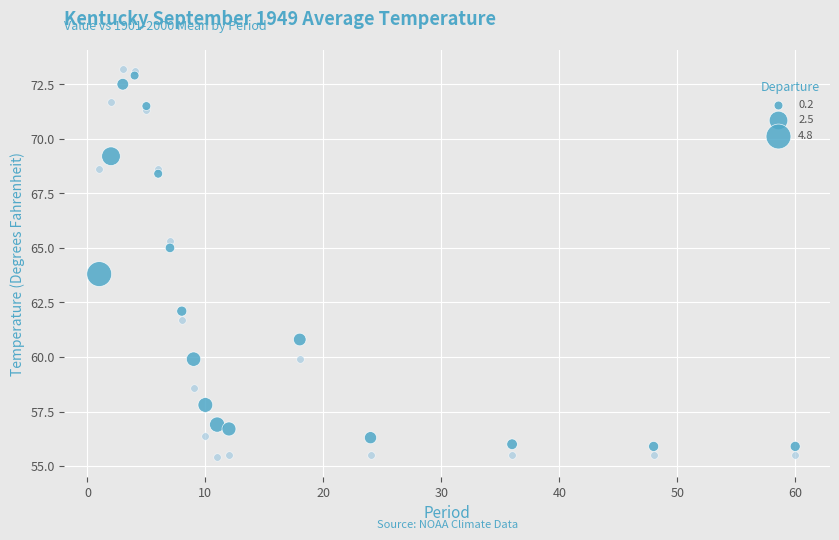

Across all series, what Y value is closest to 64?

63.8